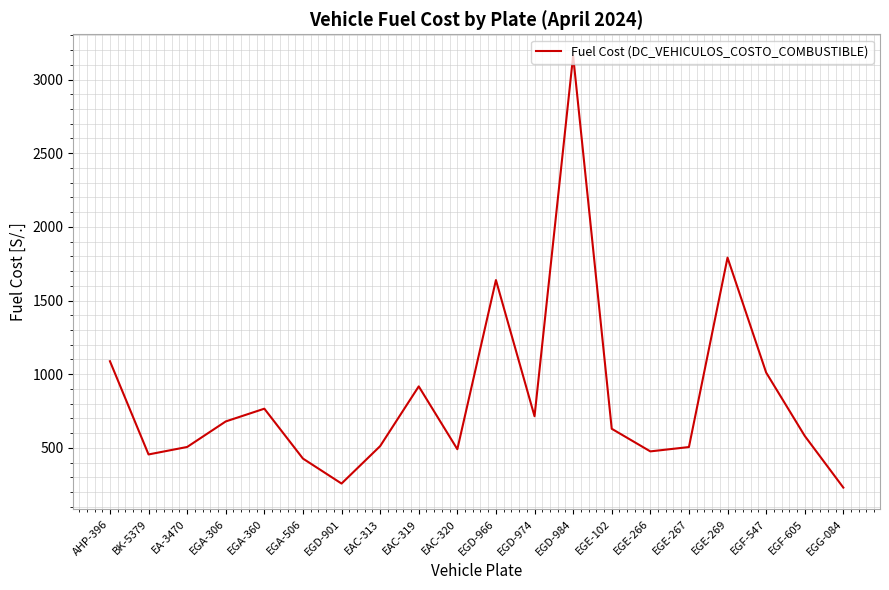

What is the average value?

842.1